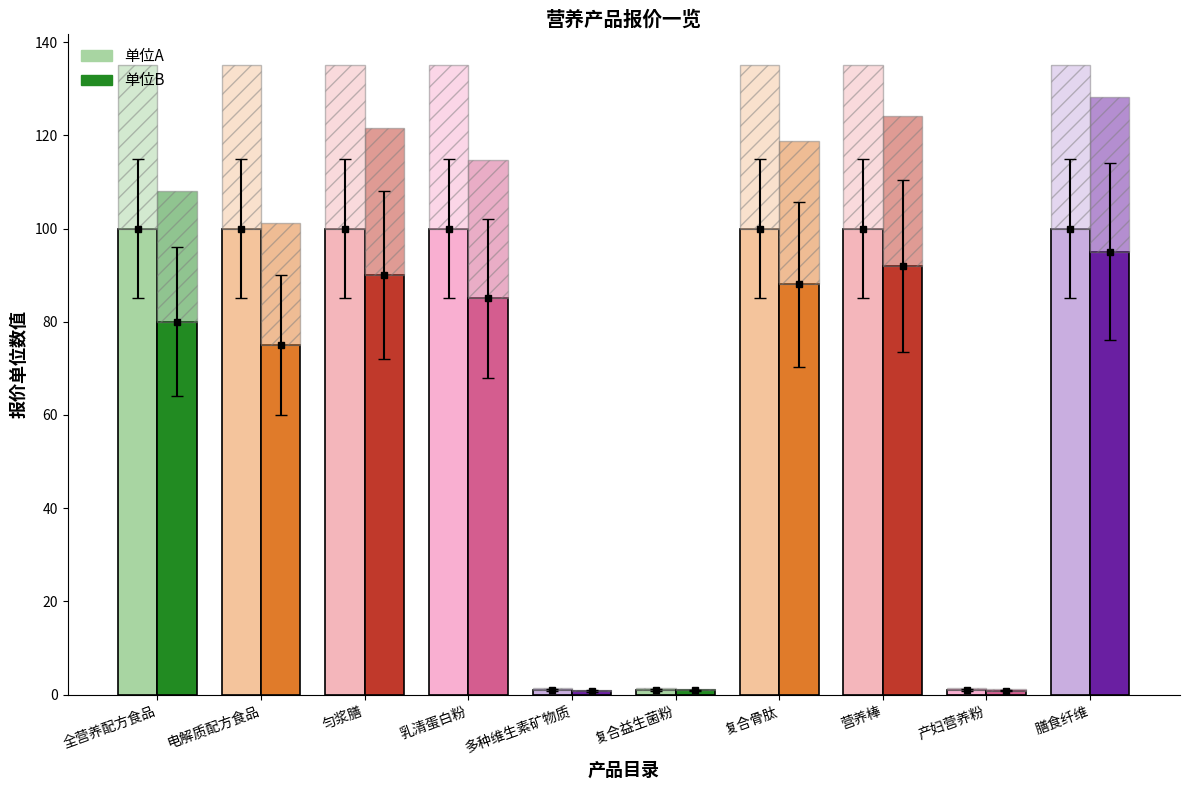

At which label does 单位A reach its peak?

全营养配方食品